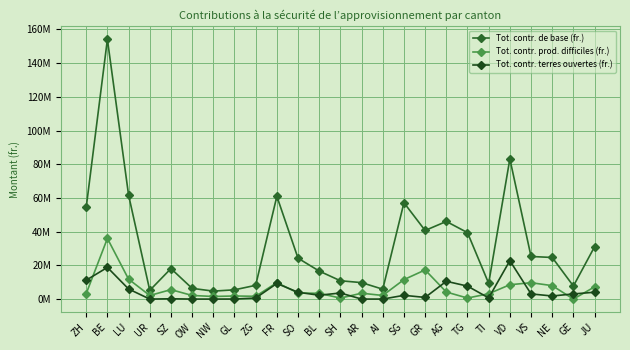

What is the total value across all series at SO?

31931801